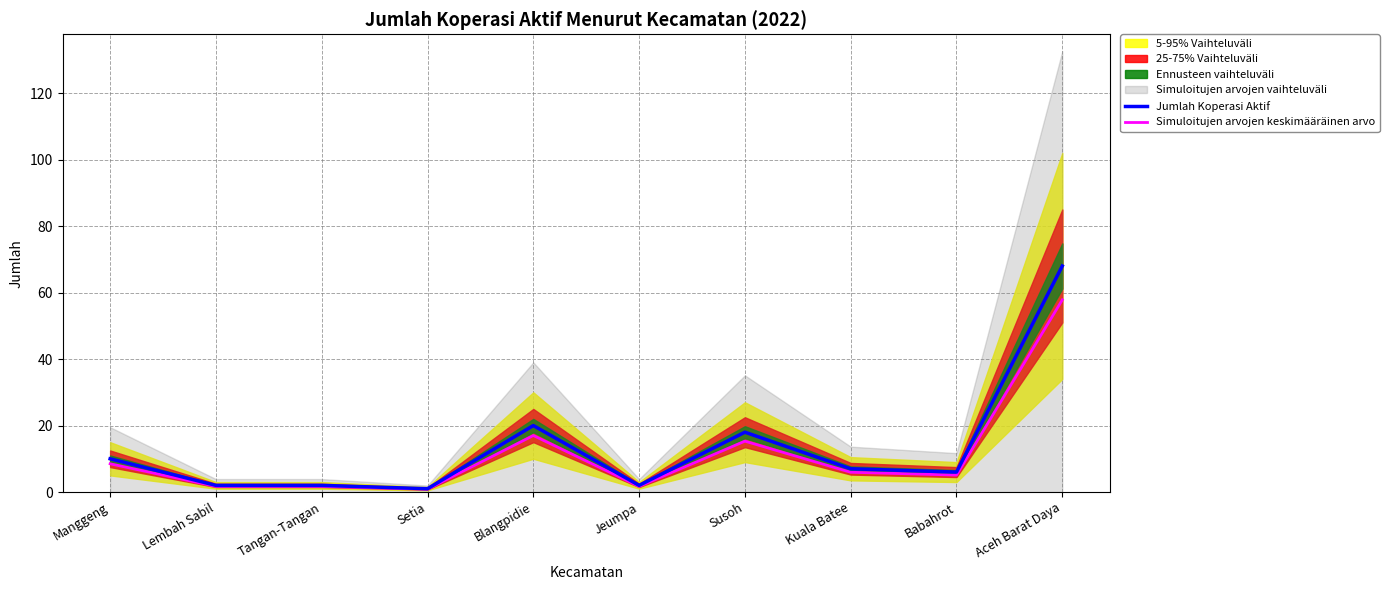

True or false: Jumlah Koperasi Aktif and Simuloitujen arvojen keskimääräinen arvo intersect in this chart.

False